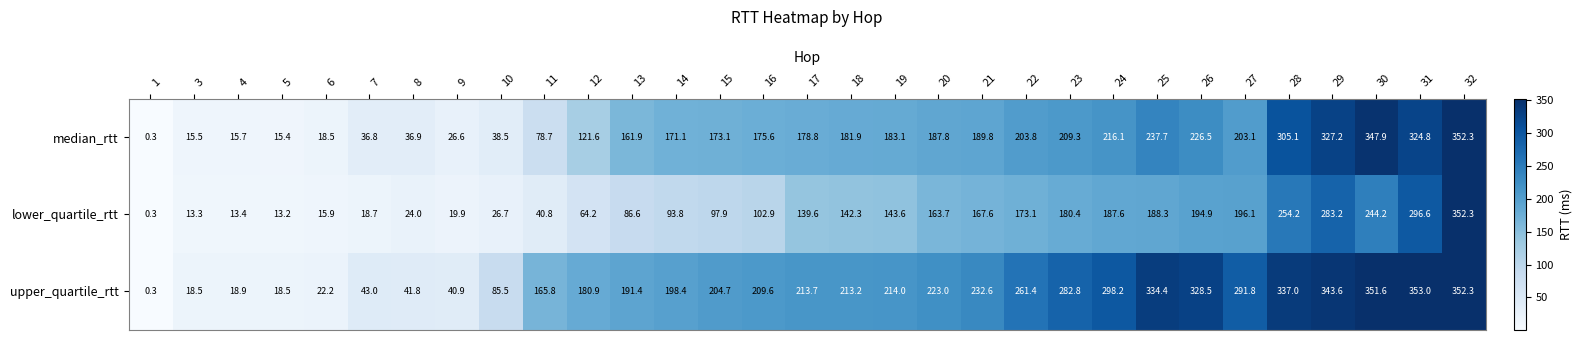

Rank the series at 23 from highest to lowest value.

upper_quartile_rtt, median_rtt, lower_quartile_rtt